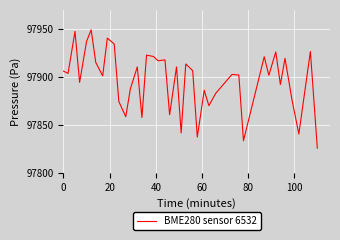

What is the minimum value shown in the chart?

97825.8